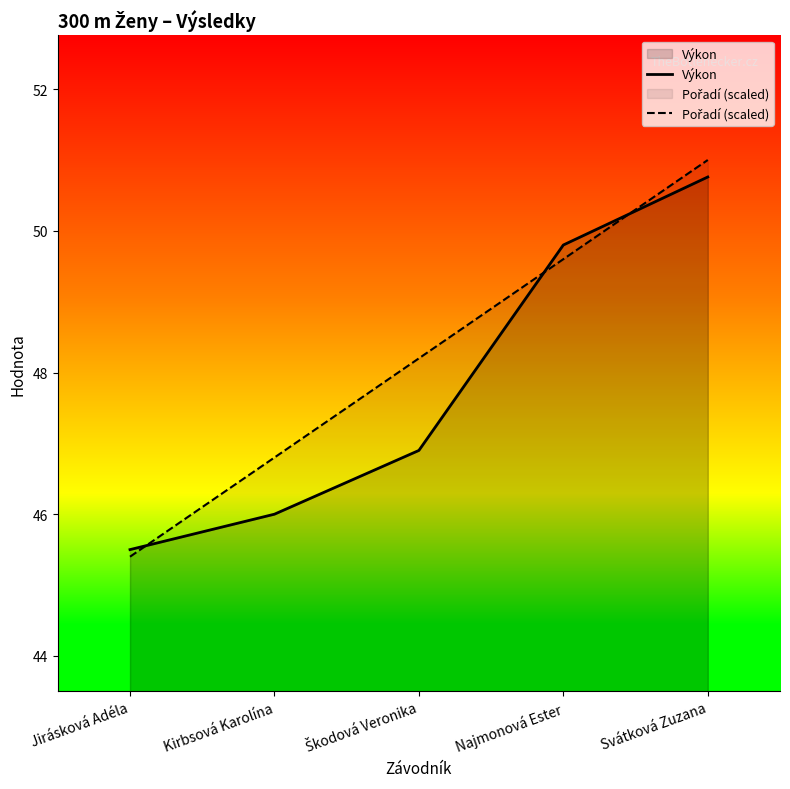

At how many categories does at least one series exceed 49?

2